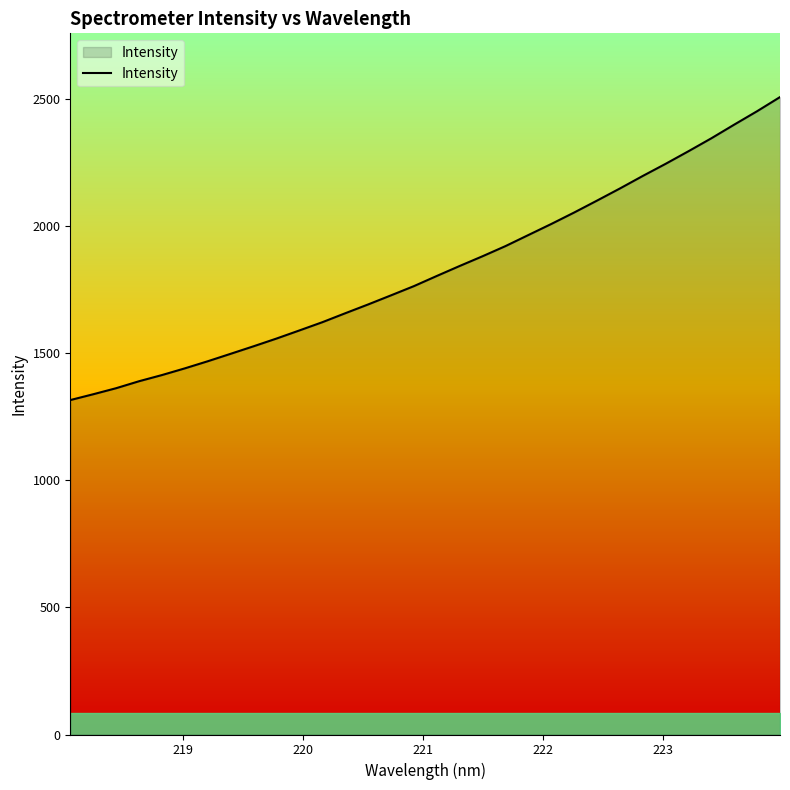

What is the greatest value displayed?

2509.4